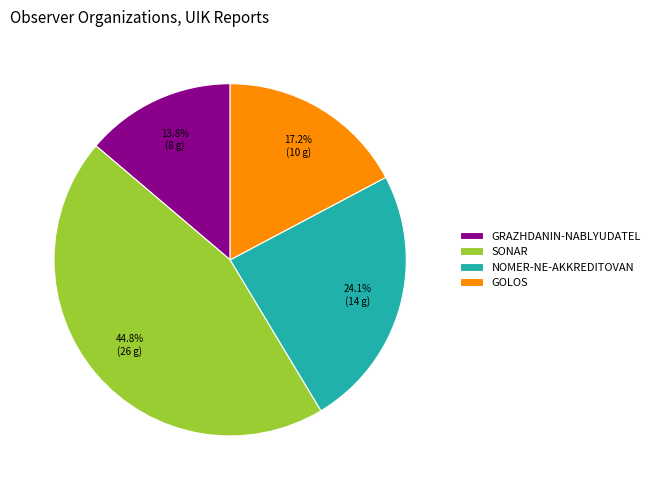

Is there any slice that represents more than half of the pie?

No